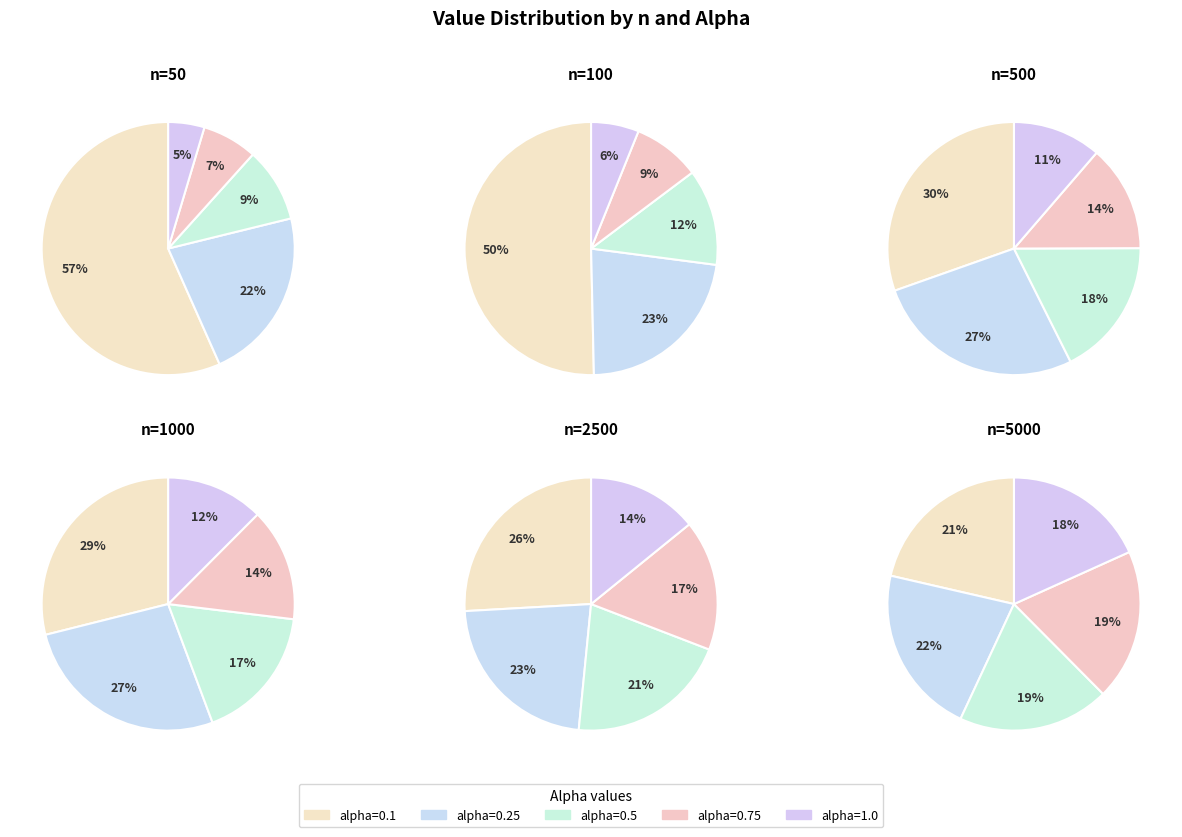

What percentage is the 0.75 slice, to the nearest percent?

19%